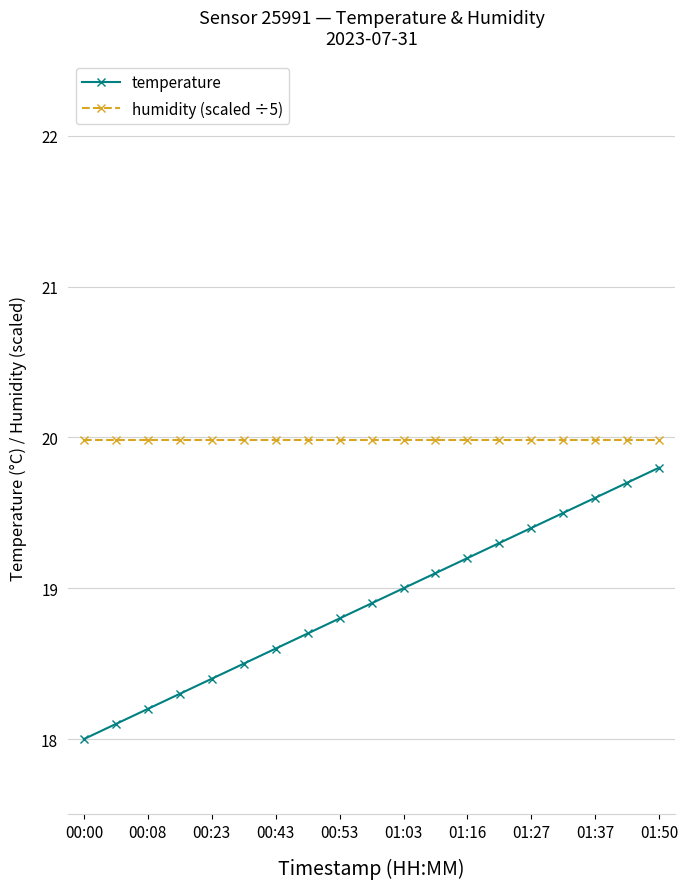

Rank the series by their maximum value, from lowest to highest.

temperature, humidity (scaled ÷5)